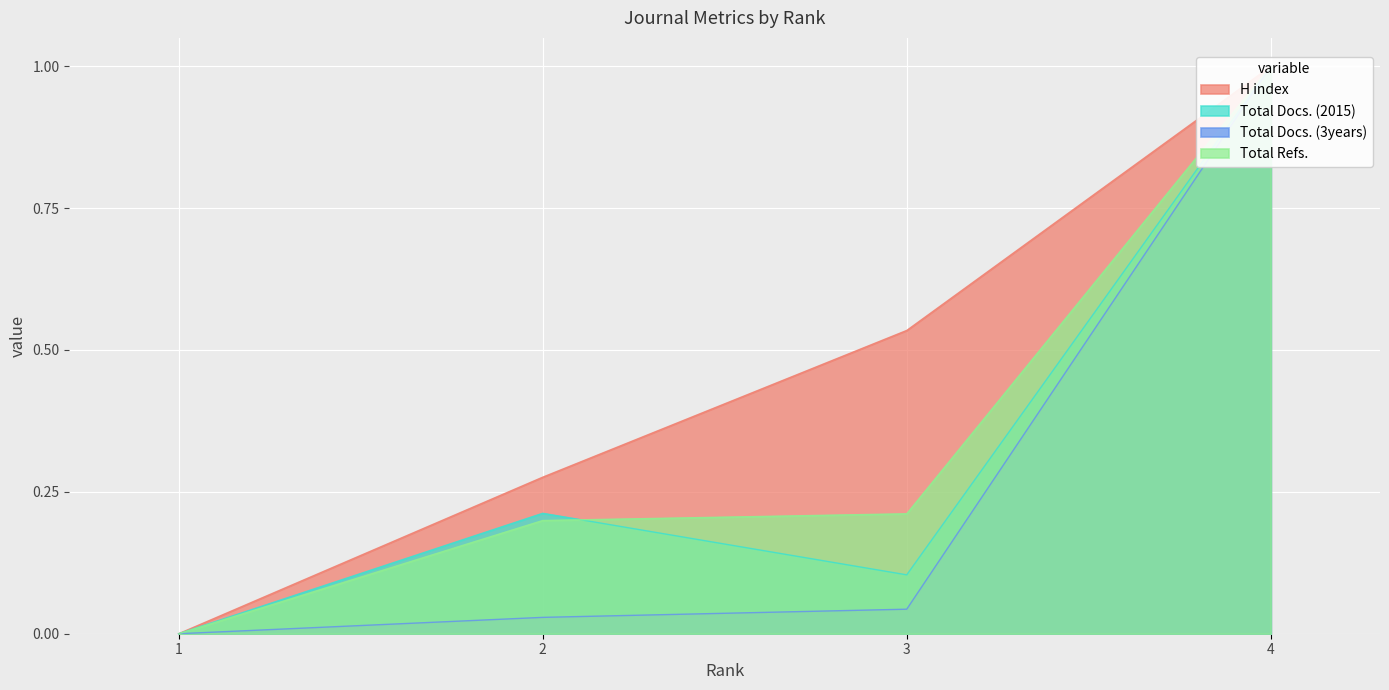

How many distinct data groups are displayed?

4